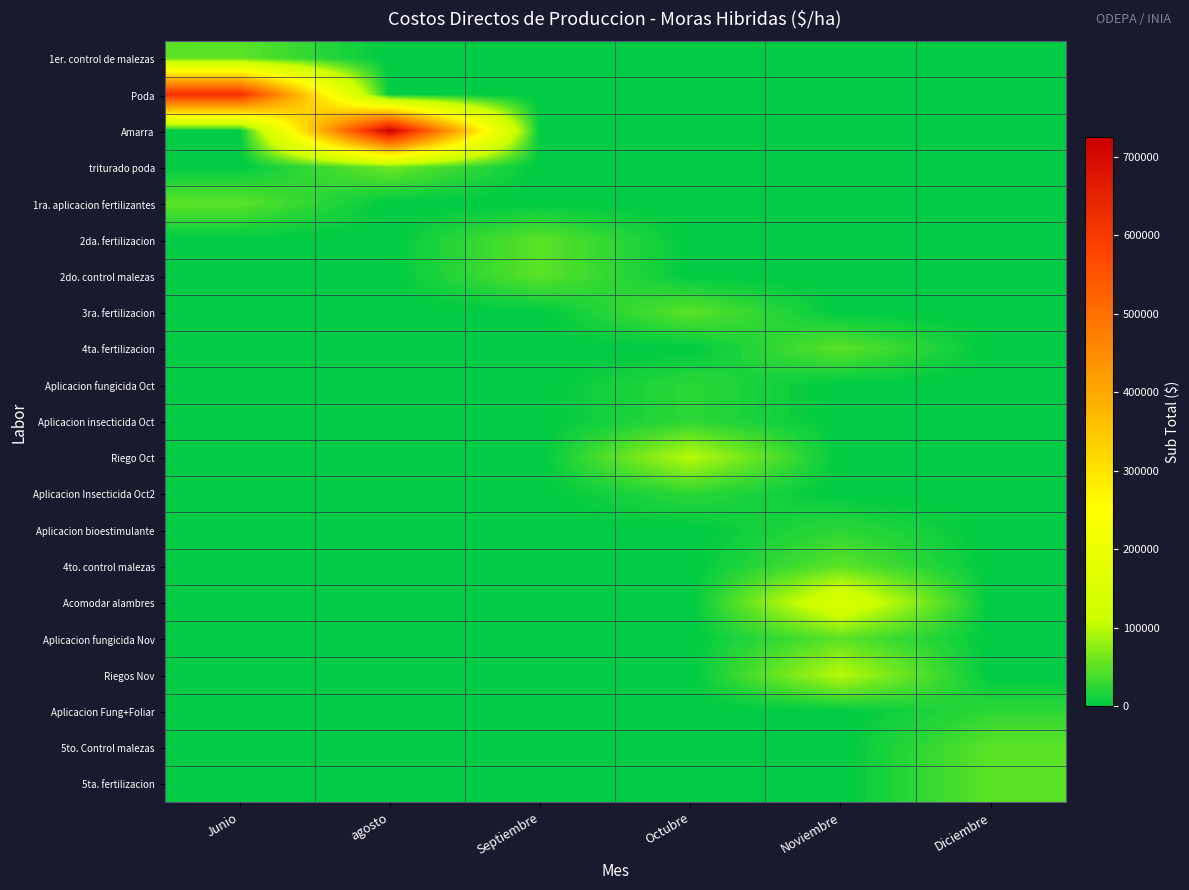

At how many categories does at least one series exceed 180646?

2